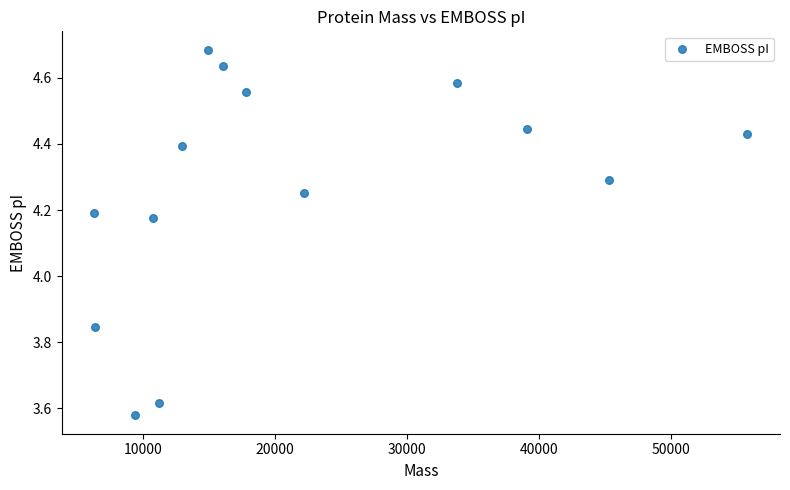

What is the range of X values (max minus min)?

49465.1